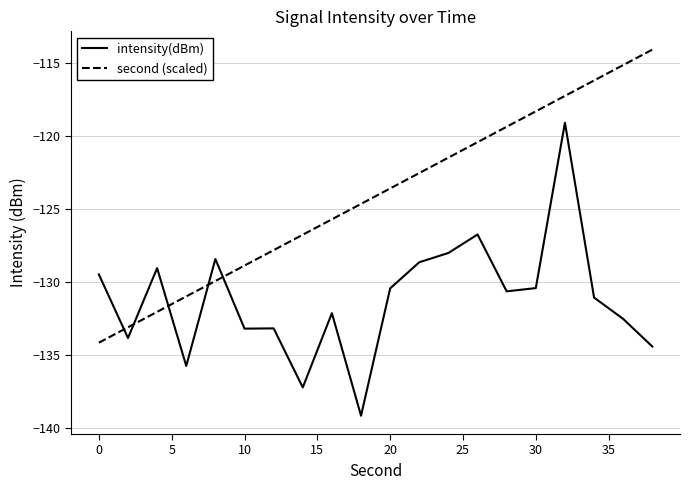

List the series in order of their peak value, lowest first.

intensity(dBm), second (scaled)